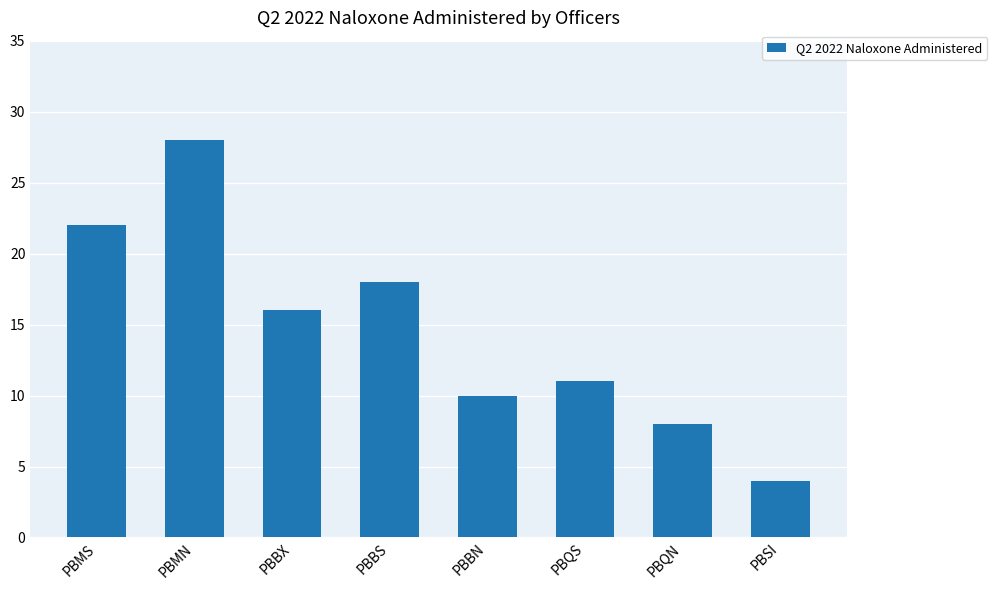

Where does the data first go above 16?

PBMS